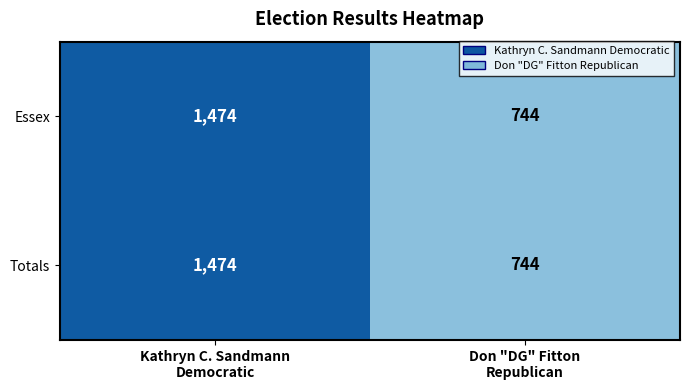

How many values in the Totals series are below 1474?

1